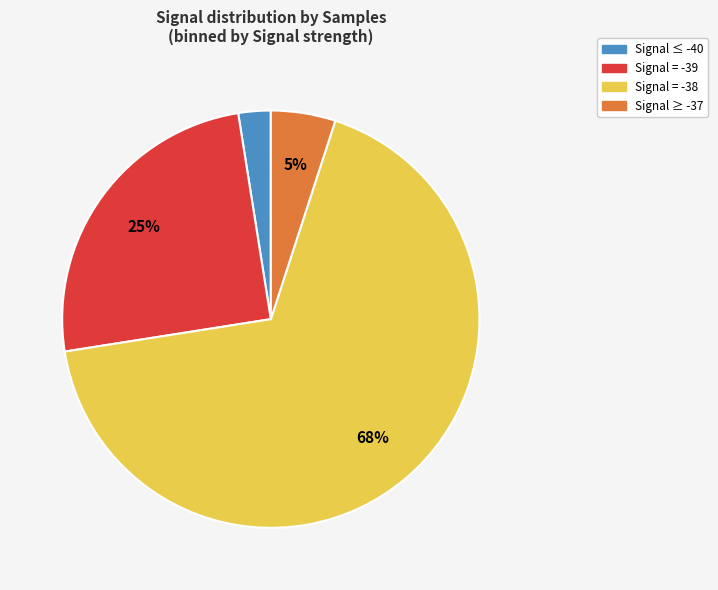

Between Signal ≤ -40 and Signal ≥ -37, which is larger?

Signal ≥ -37